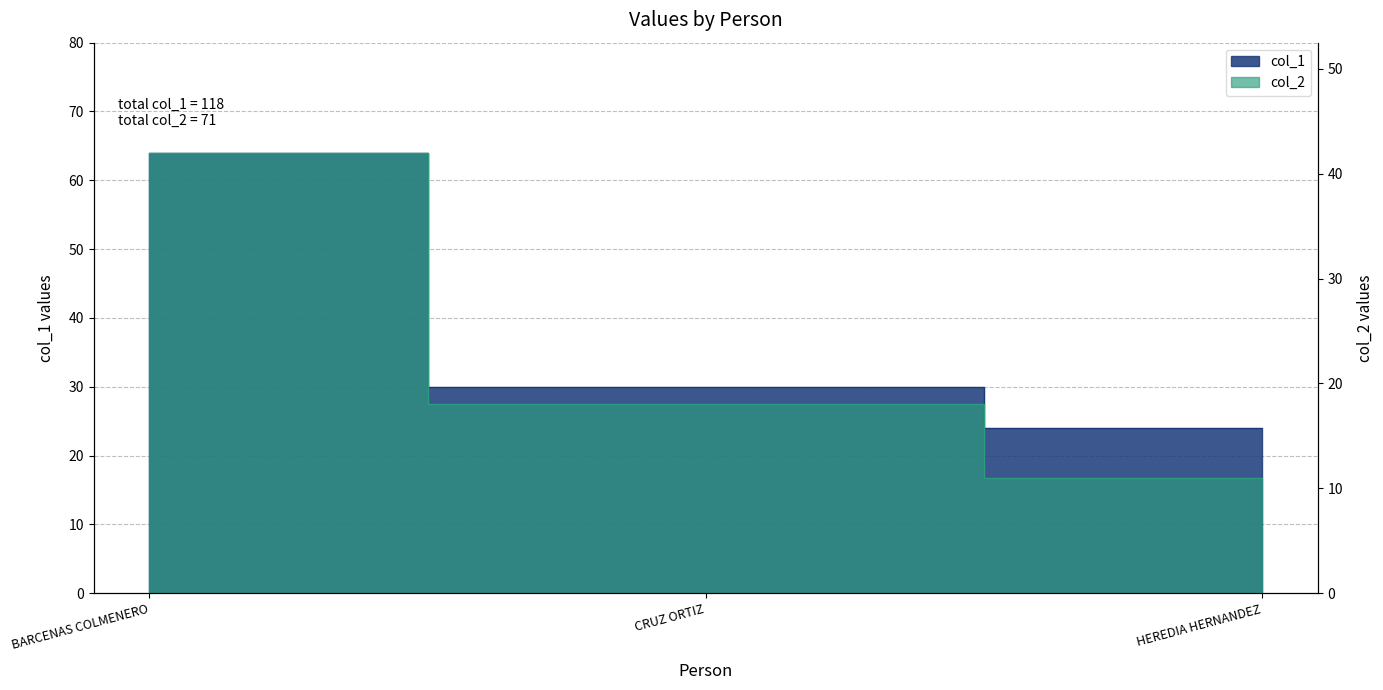

What position from the left is BARCENAS COLMENERO?

1